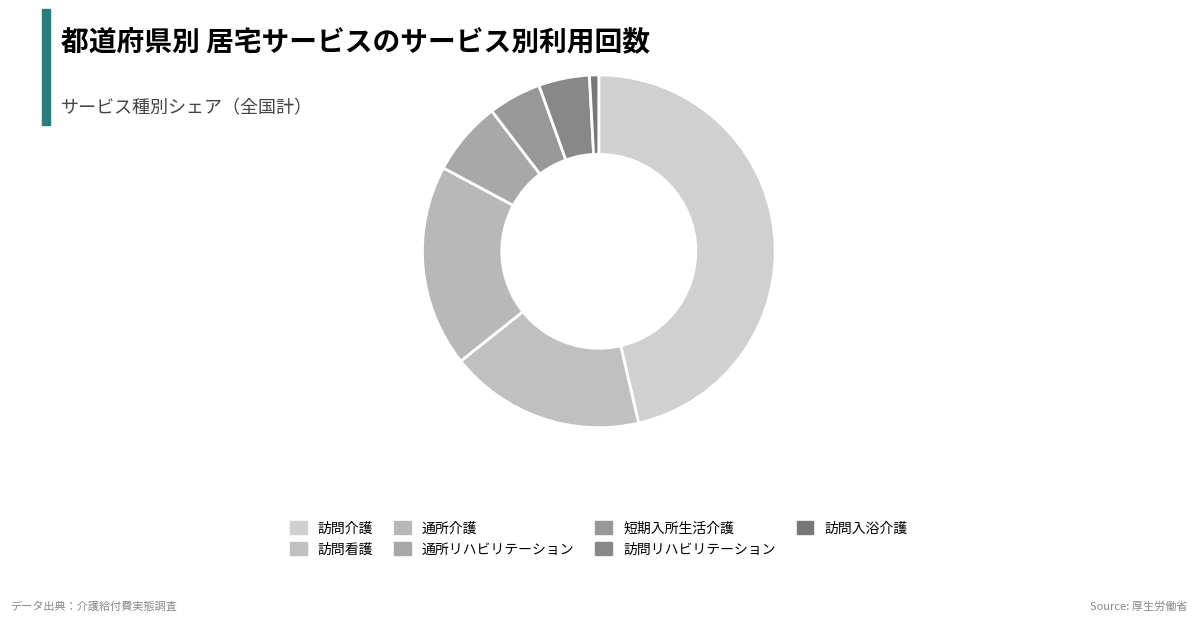

Is it true that 通所介護 is 19% of the pie?

True